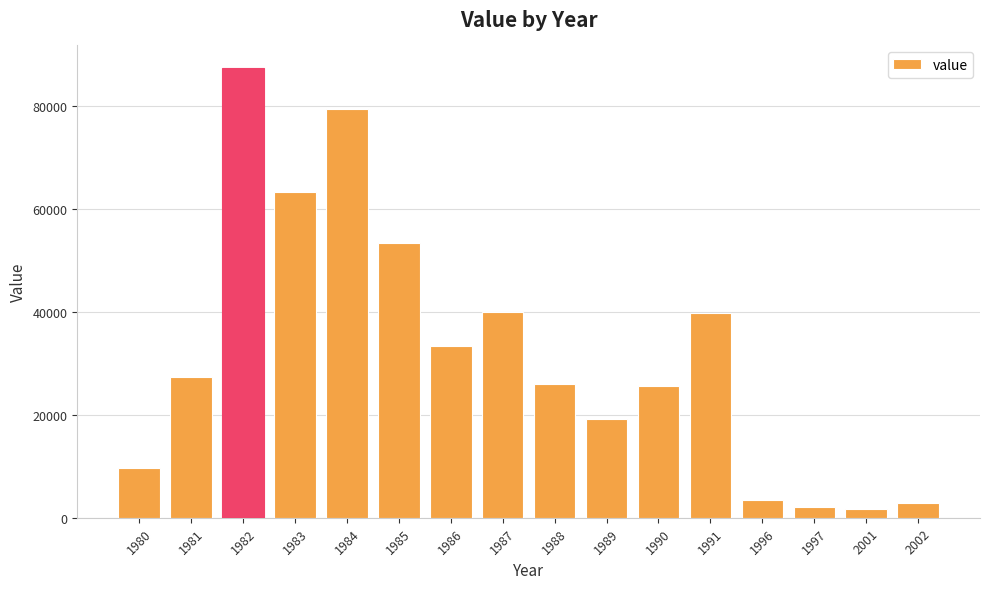

What value does the data have at 1987?

40066.6